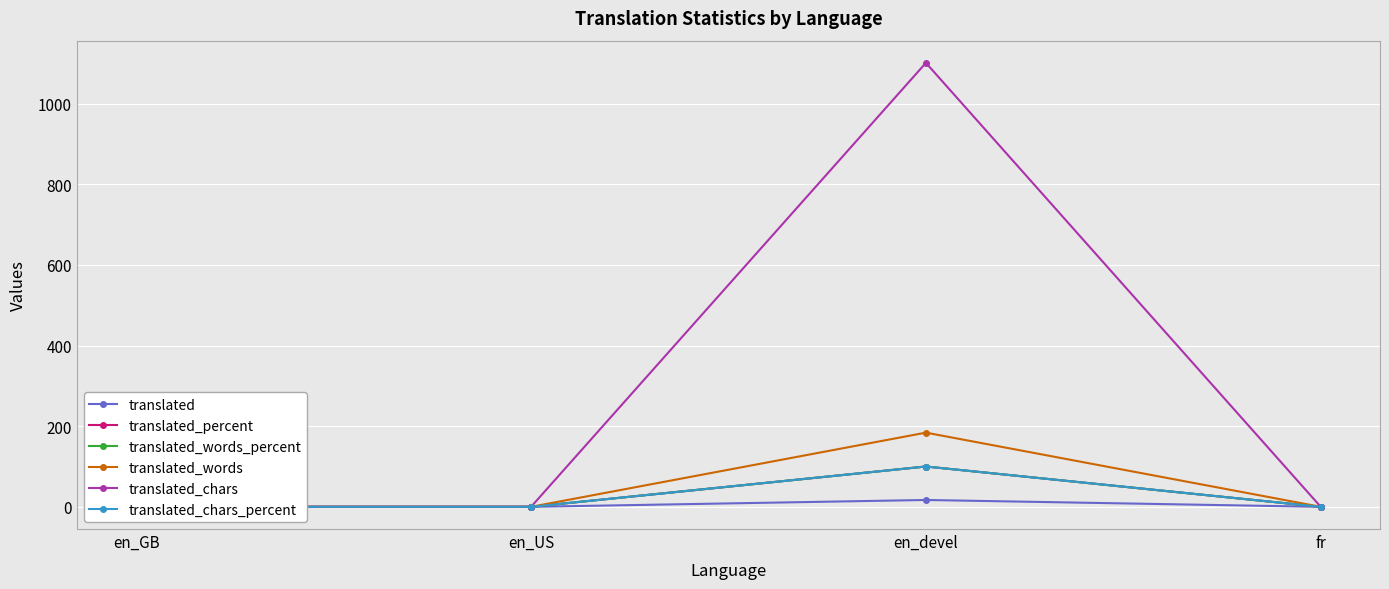

True or false: translated_chars and translated_chars_percent cross at least once.

False